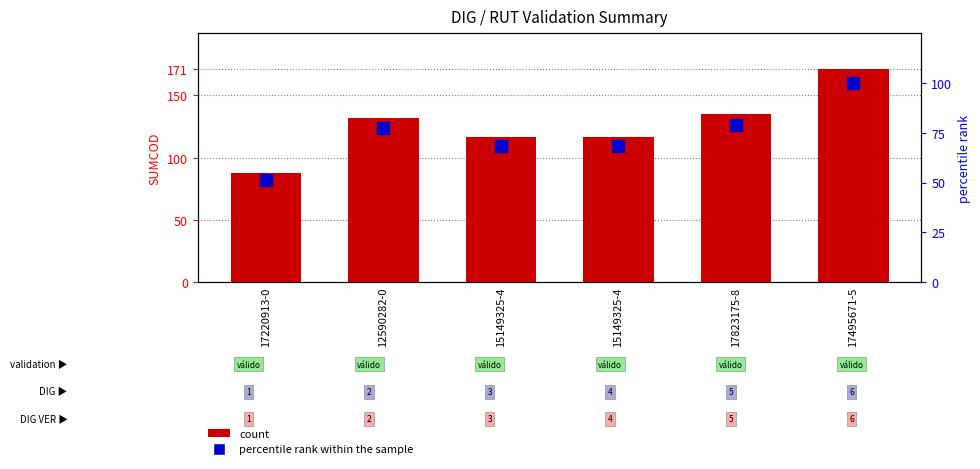

At which category is the sum across all series the highest?

17495671-5